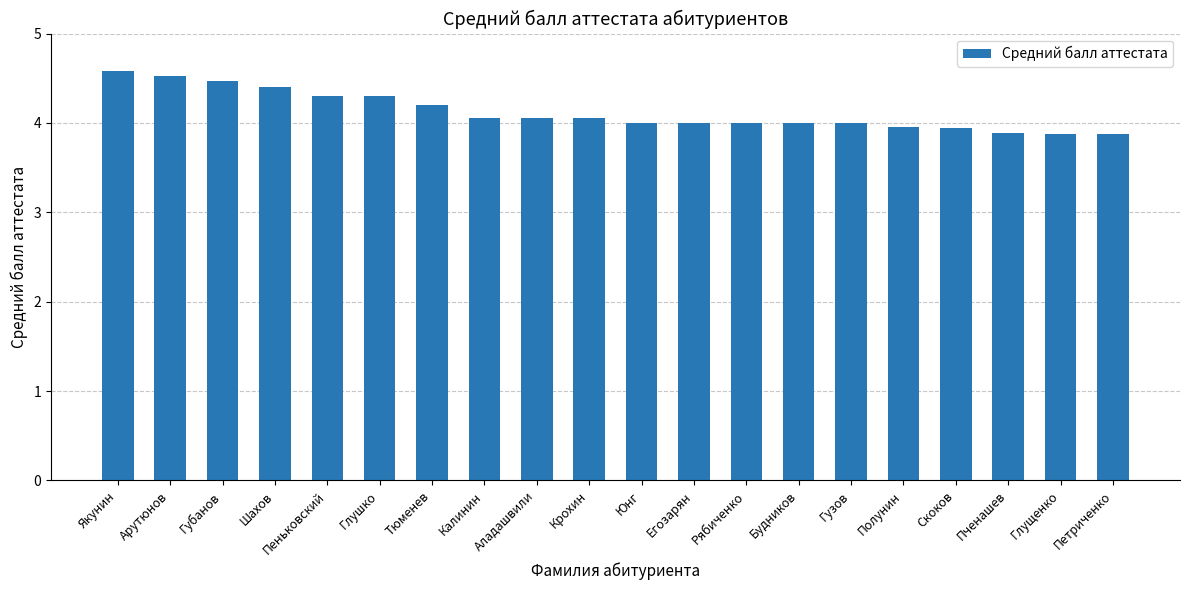

What is the difference between the values at Будников and Пченашев?

0.1